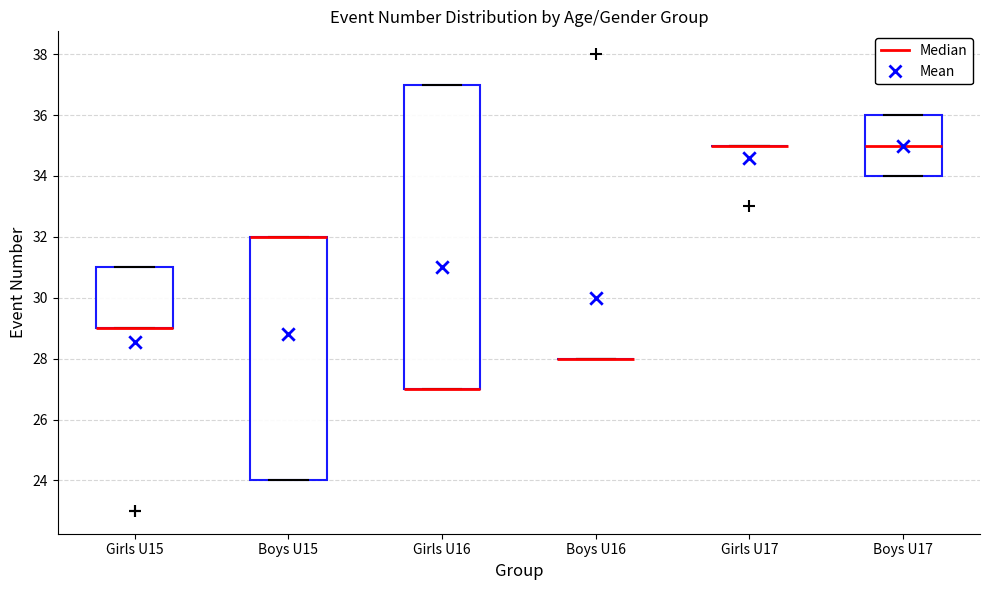

Which box is the tallest, from its lower edge to its upper edge?

Girls U16